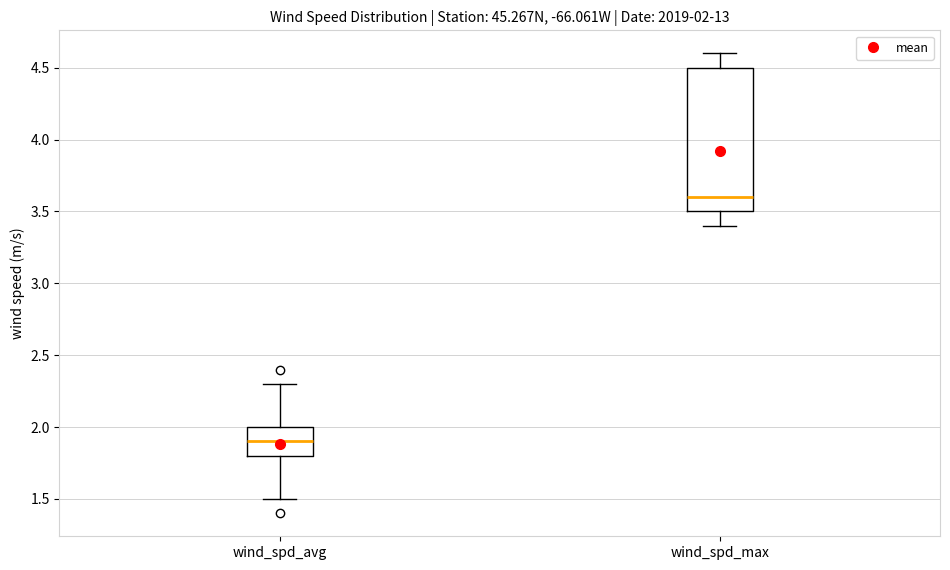

Which box's median line is the lowest?

wind_spd_avg